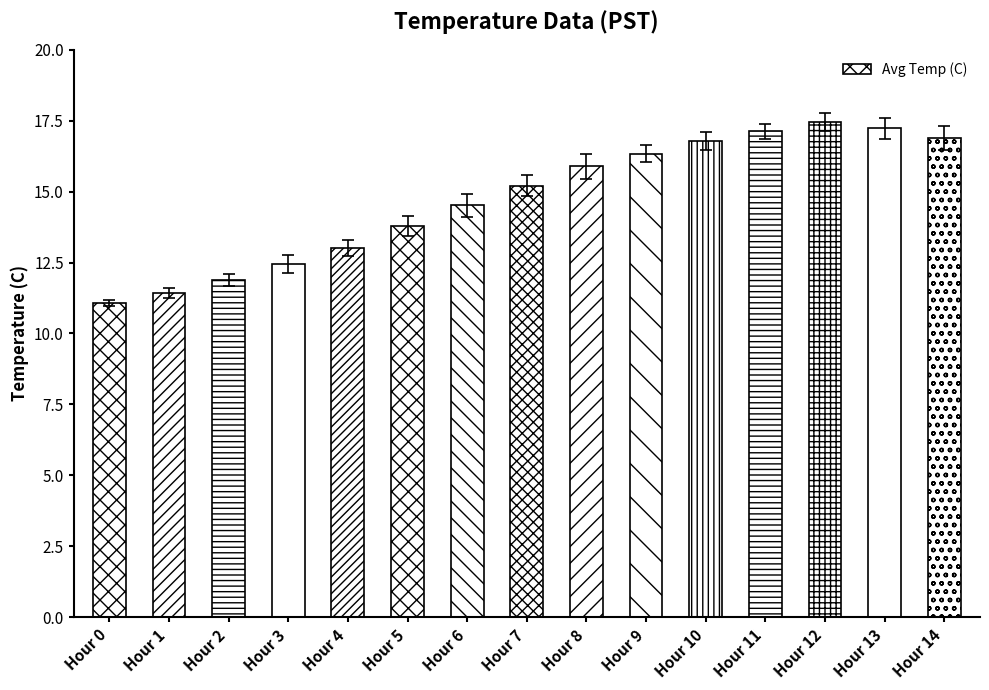

The value at Hour 1 is 11.4. True or false?

True